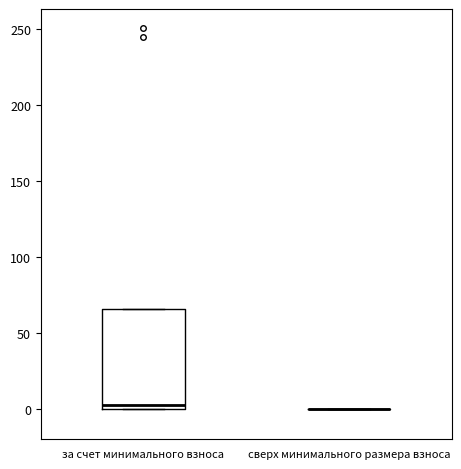

Where does the median line of the box for за счет минимального взноса sit on the y-axis? The values are not printed on the chart, so give them approximately, as read against the axis.

5